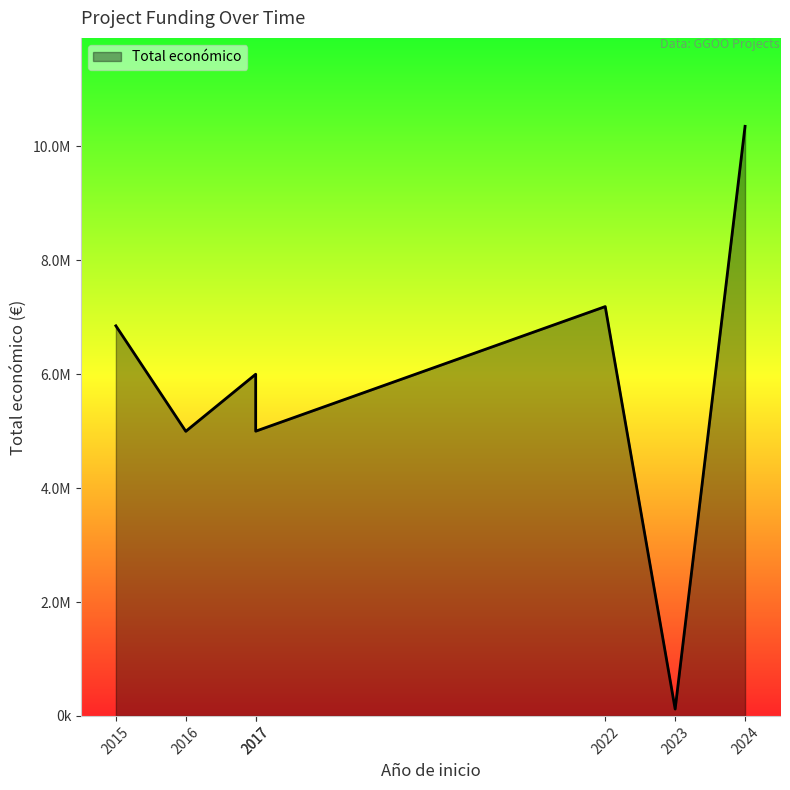

Rank the categories by value from lowest to highest.

2023, 2016, 2017, 2017, 2015, 2022, 2024